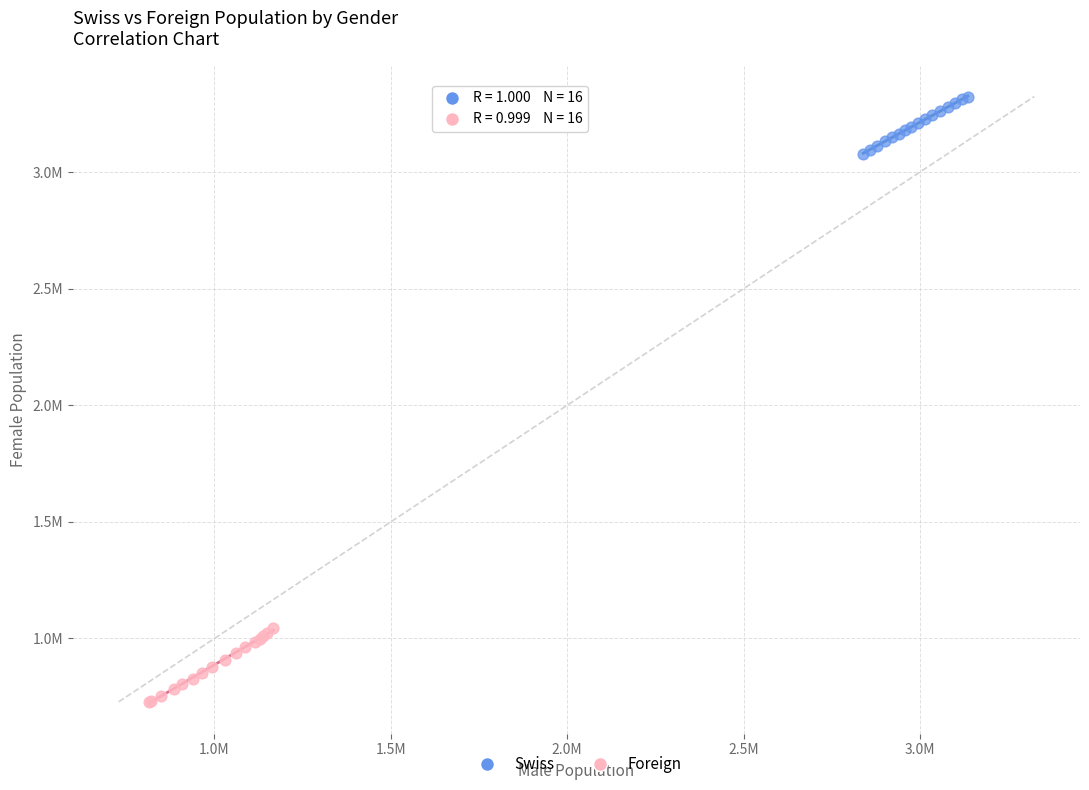

Which series has the largest Y range (max minus min)?

Foreign